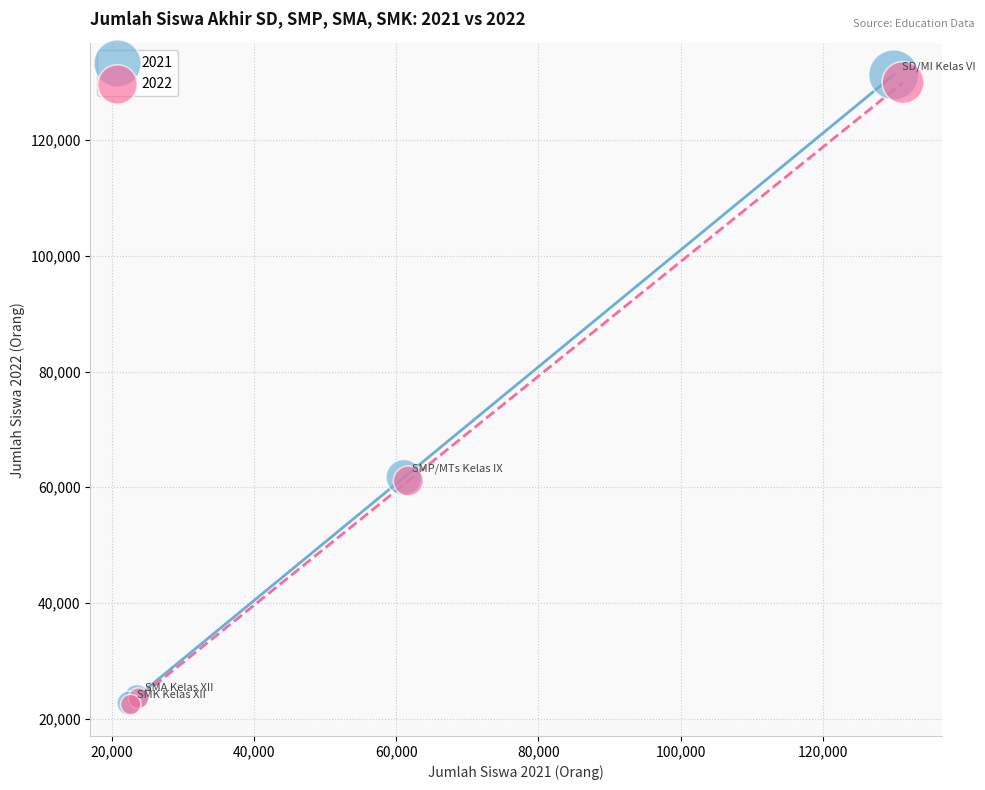

Which series has the largest Y range (max minus min)?

2021